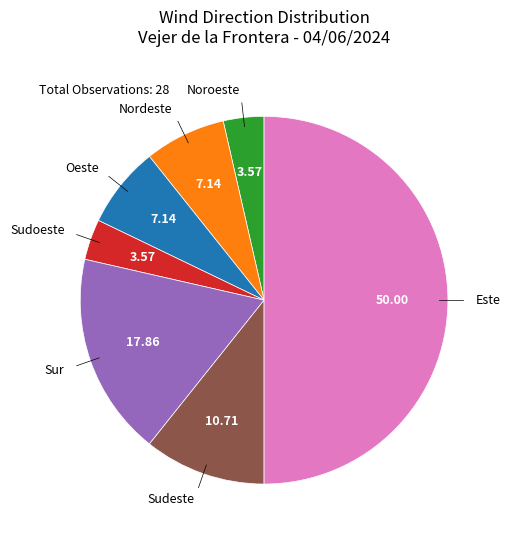

What is the largest slice in the pie chart?

Este